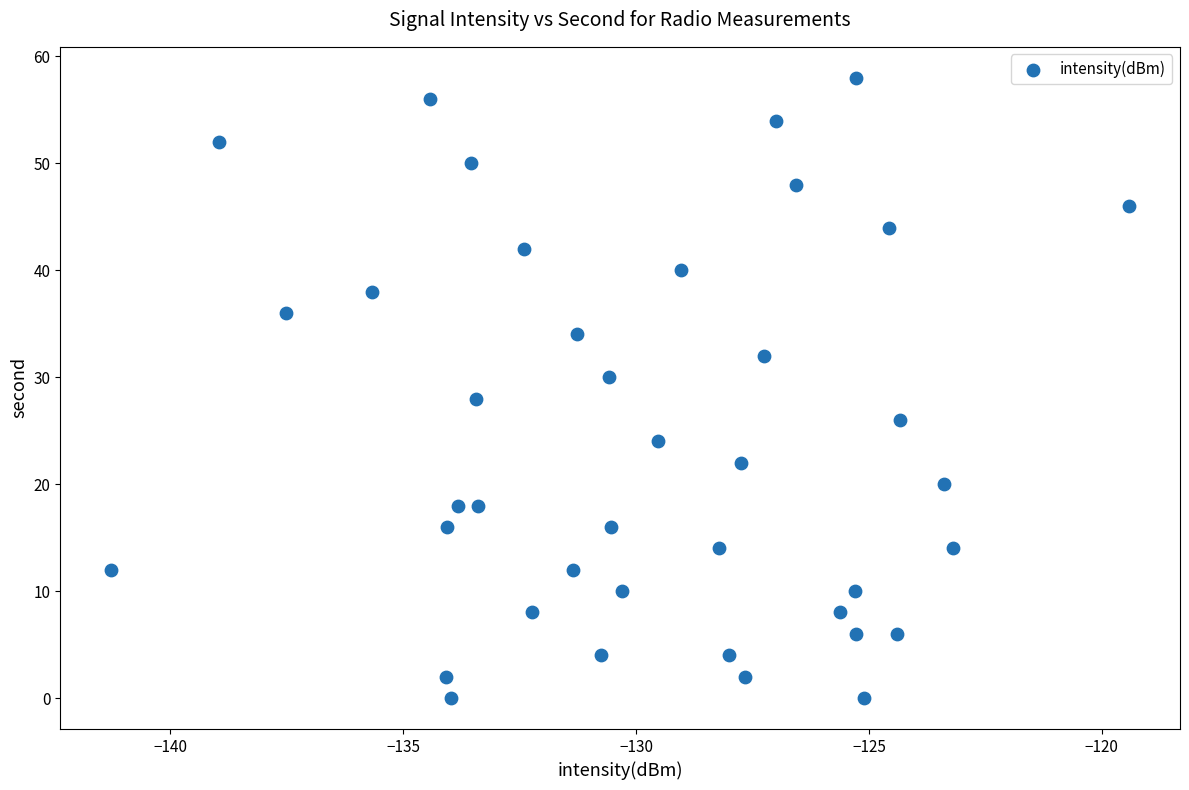

What is the range of Y values (max minus min)?

58